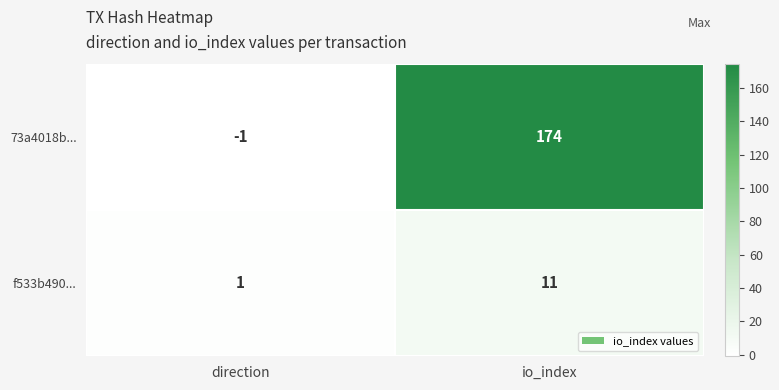

Between direction and io_index, which series saw the biggest shift?

73a4018b...